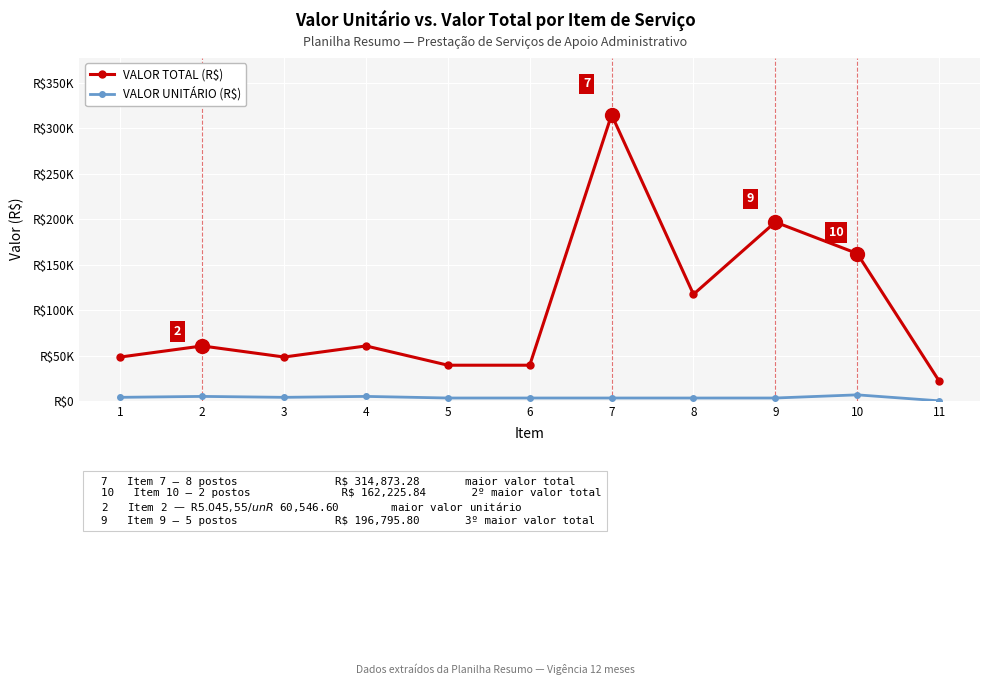

Does the chart have visible grid lines?

Yes